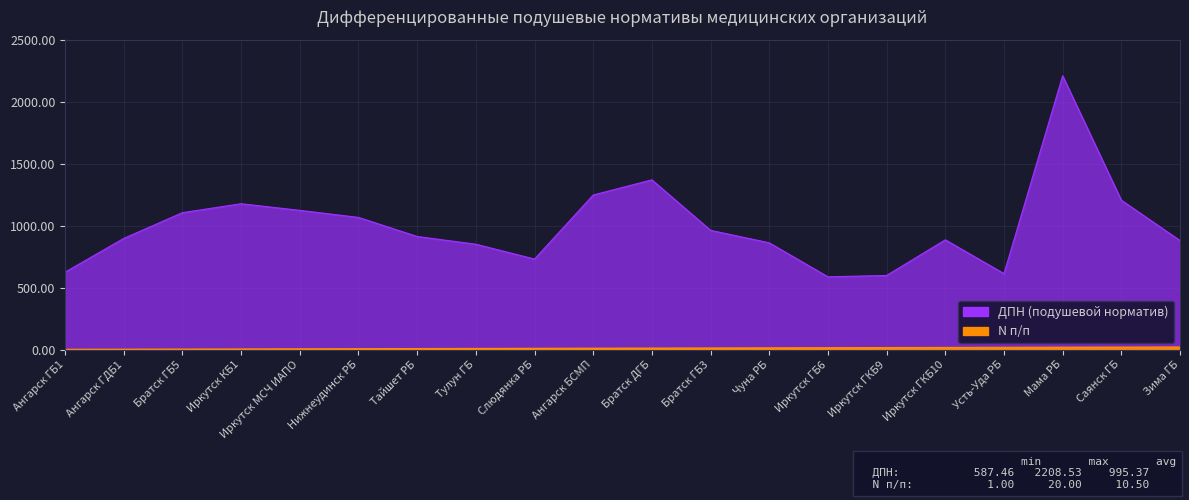

Which series has the widest spread of values?

ДПН